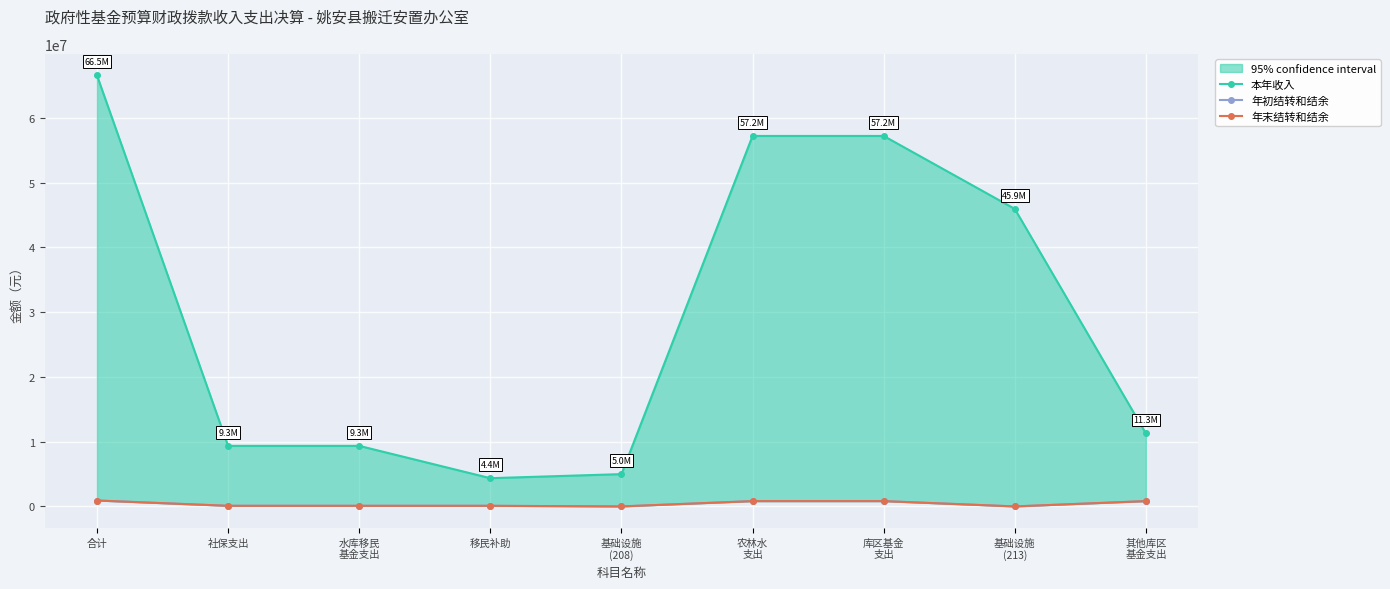

At how many categories does at least one series exceed 15602373?

4